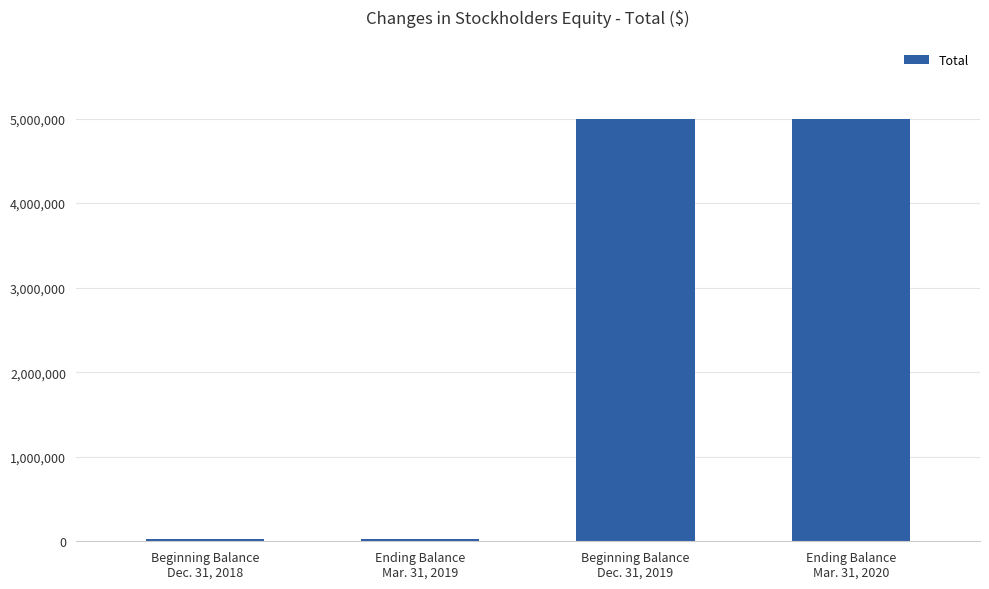

What is the difference between the maximum and second lowest values?

4977186